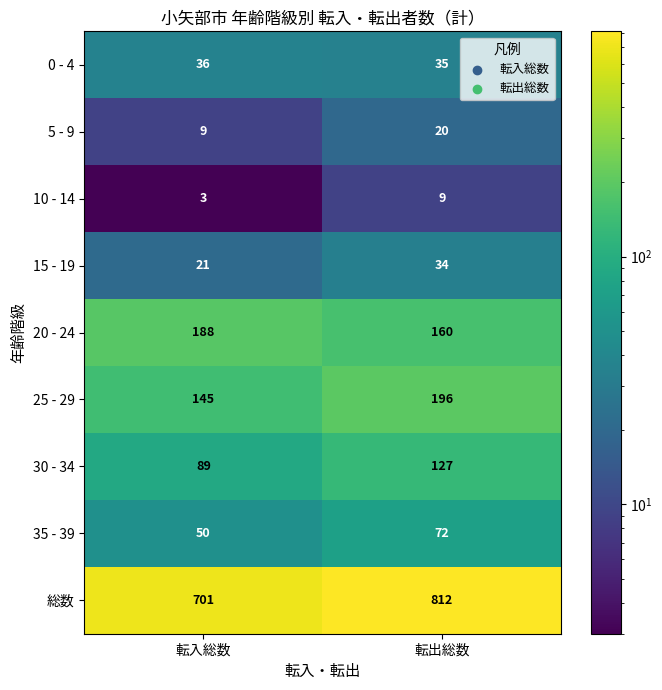

Which series has the largest total across all categories?

総数